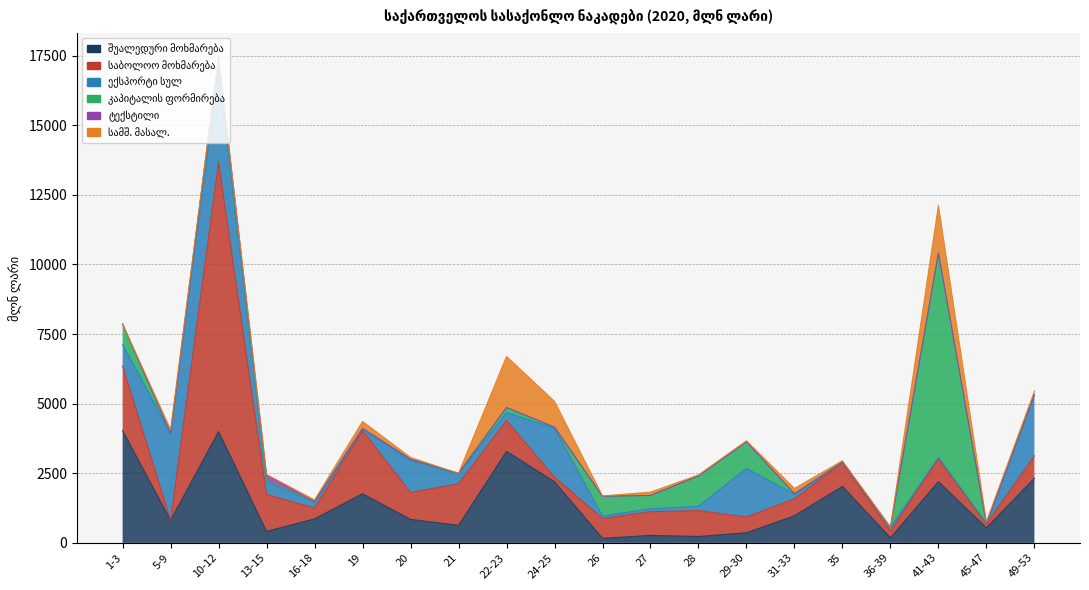

Reading left to right, transcribe all the data shown in this chart.

შუალედური მოხმარება: 1-3=4032.6	5-9=810.5	10-12=3996.2	13-15=411.4	16-18=862.3	19=1764.5	20=842.8	21=628.4	22-23=3287.4	24-25=2195.5	26=164.5	27=267.7	28=229.4	29-30=363.9	31-33=973.4	35=2028.5	36-39=182.2	41-43=2199.9	45-47=541.3	49-53=2317.1
საბოლოო მოხმარება: 1-3=2324.2	5-9=0.0	10-12=9678.0	13-15=1326.0	16-18=386.4	19=2268.3	20=970.1	21=1494.5	22-23=1108.2	24-25=163.3	26=715.5	27=851.4	28=930.8	29-30=565.6	31-33=607.0	35=858.6	36-39=233.1	41-43=841.2	45-47=145.5	49-53=809.1
ექსპორტი სულ: 1-3=770.0	5-9=3118.3	10-12=3366.7	13-15=456.1	16-18=215.9	19=65.3	20=1150.0	21=347.3	22-23=284.7	24-25=1765.1	26=88.4	27=104.2	28=152.2	29-30=1748.2	31-33=161.7	35=10.6	36-39=140.3	41-43=22.1	45-47=0.0	49-53=2193.9
კაპიტალის ფორმირება: 1-3=735.4	5-9=1.5	10-12=397.9	13-15=13.6	16-18=15.0	19=10.2	20=42.2	21=27.7	22-23=177.7	24-25=29.6	26=706.2	27=481.1	28=1091.5	29-30=952.5	31-33=22.2	35=0.0	36-39=0.9	41-43=7344.5	45-47=0.0	49-53=0.0
ტექსტილი: 1-3=0.6	5-9=0.0	10-12=0.0	13-15=241.9	16-18=0.9	19=0.8	20=0.3	21=0.0	22-23=7.5	24-25=4.4	26=0.0	27=0.6	28=0.2	29-30=0.1	31-33=0.6	35=6.2	36-39=0.5	41-43=1.5	45-47=0.7	49-53=2.6
სამშ. მასალ.: 1-3=0.6	5-9=141.3	10-12=0.7	13-15=4.0	16-18=64.7	19=254.7	20=64.8	21=0.0	22-23=1832.3	24-25=926.3	26=13.1	27=116.7	28=36.9	29-30=38.3	31-33=191.8	35=46.0	36-39=6.3	41-43=1715.3	45-47=73.4	49-53=129.0